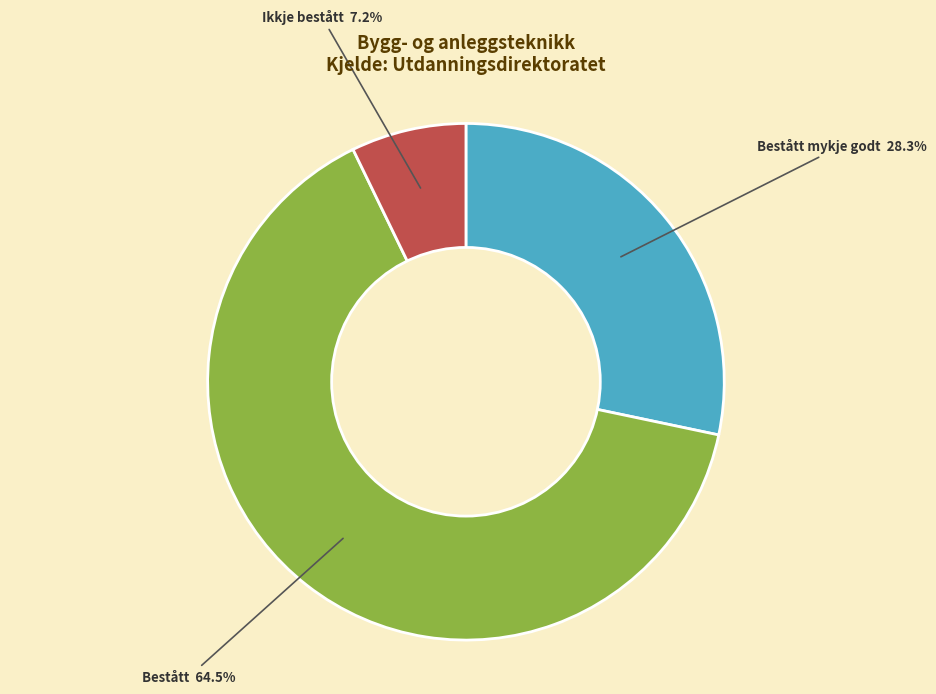

Is it true that Bestått is 73% of the pie?

False